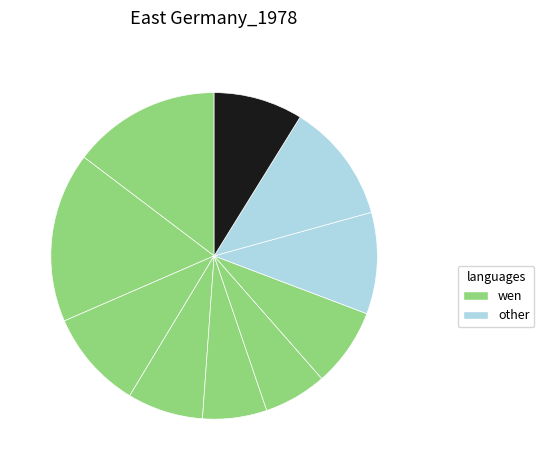

To the nearest percent, what is the difference between the largest and smallest slice percentages?

11%